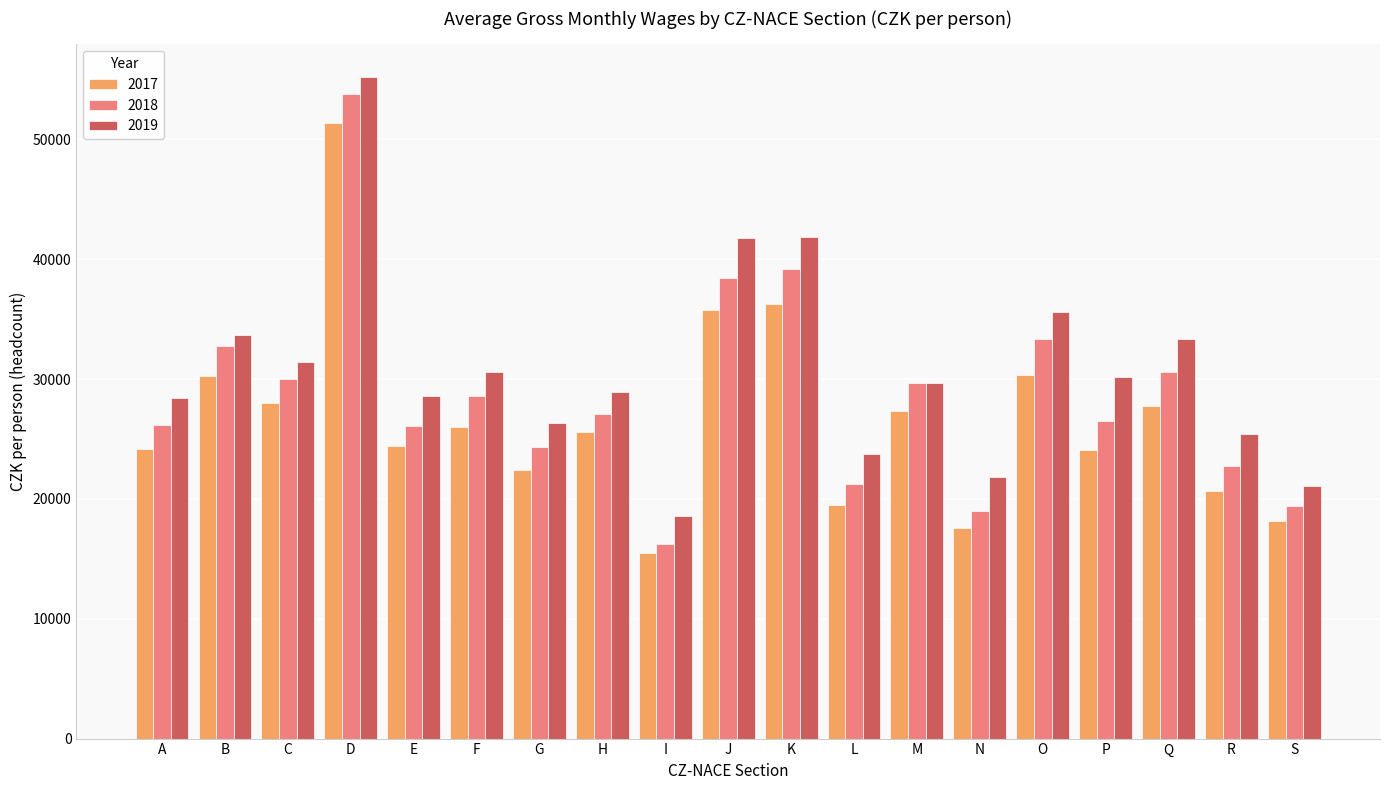

What are all the series names shown in the legend?

2017, 2018, 2019